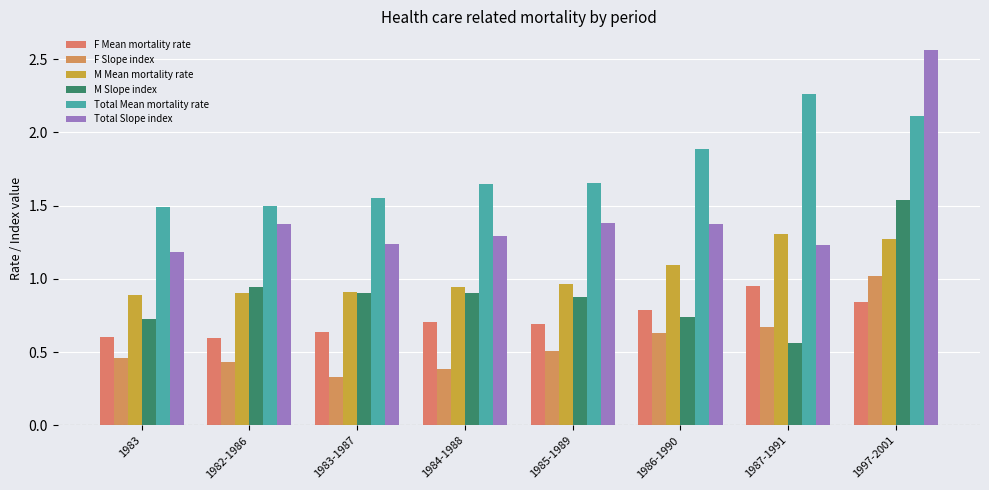

What is the maximum value shown in the chart?

2.6